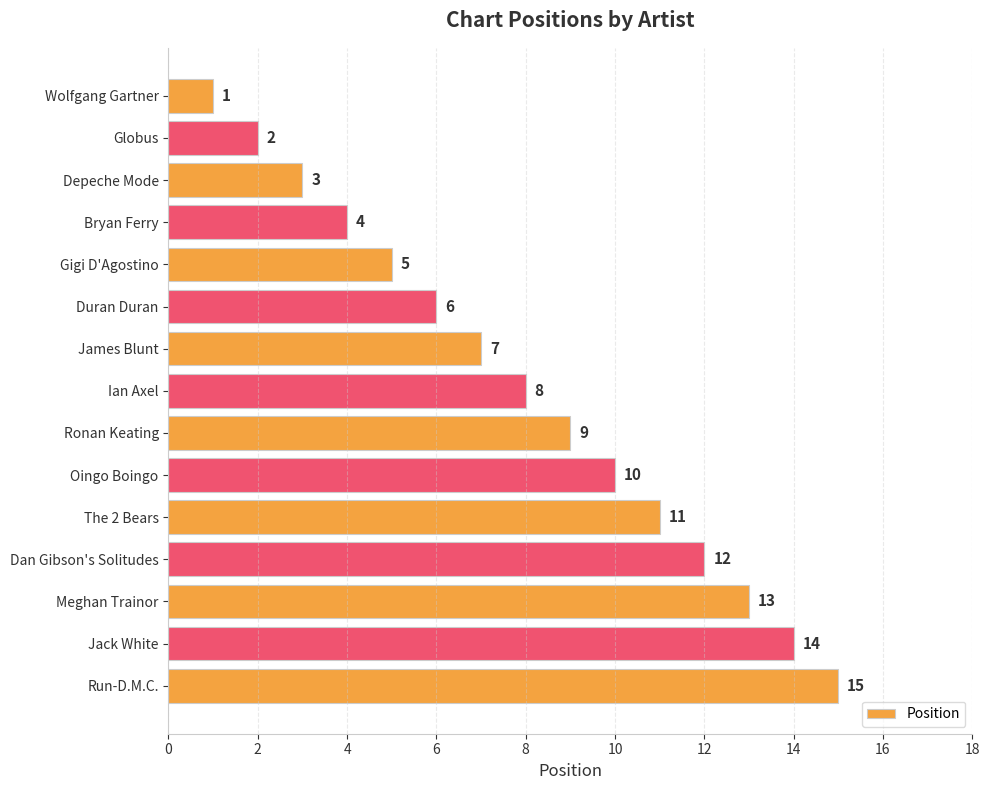

Does the chart contain stacked bars?

No